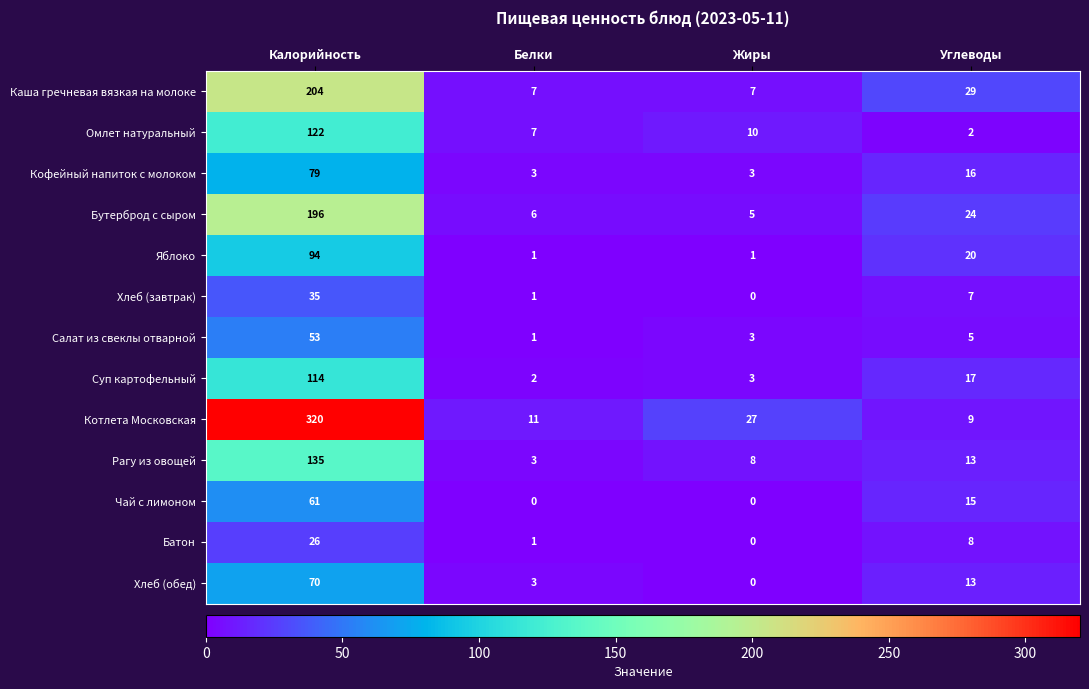

What is the spread (max minus min) of values at Калорийность?

294